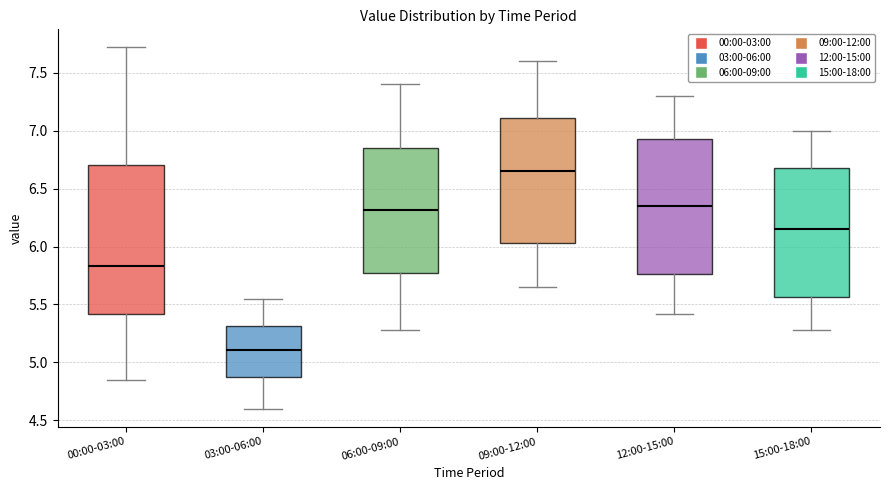

Where is the upper edge of the box for 12:00-15:00 on the y-axis? The values are not printed on the chart, so give them approximately, as read against the axis.

6.95